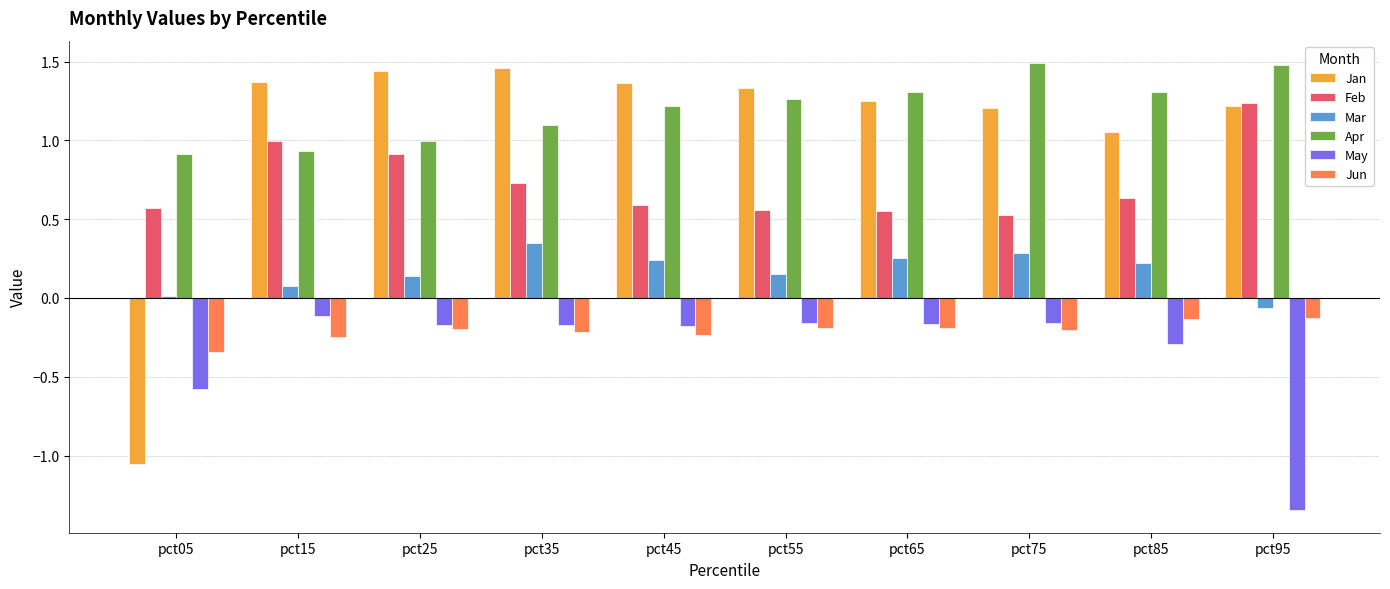

The Feb series shows 1.0 at pct15. True or false?

True